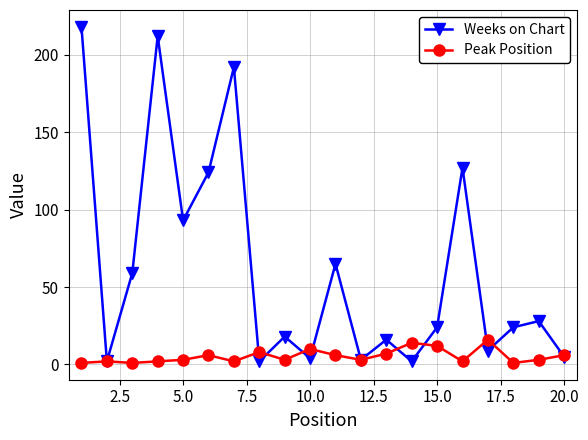

How many lines are shown in the chart?

2